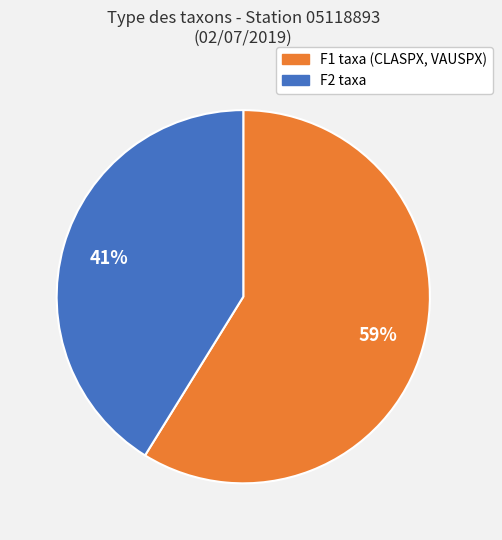

To the nearest percent, what is the difference between the largest and smallest slice percentages?

18%